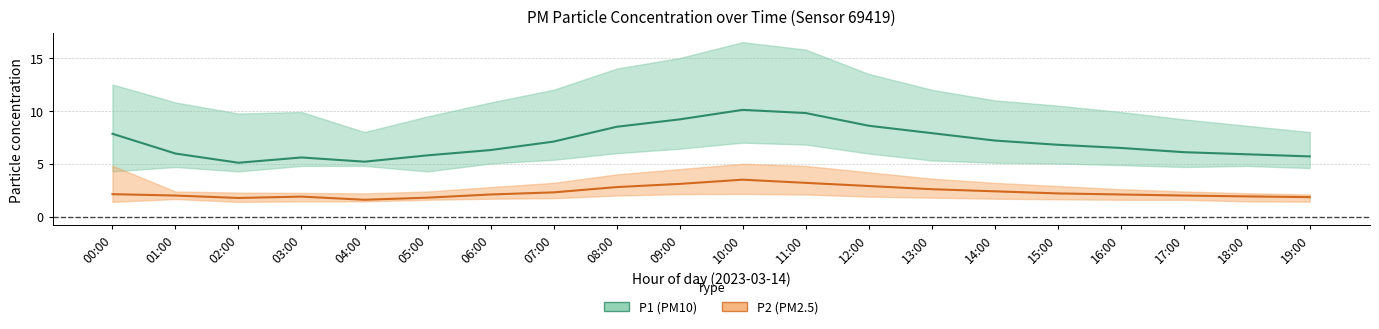

What value does the P1 series have at 00:00?

7.8